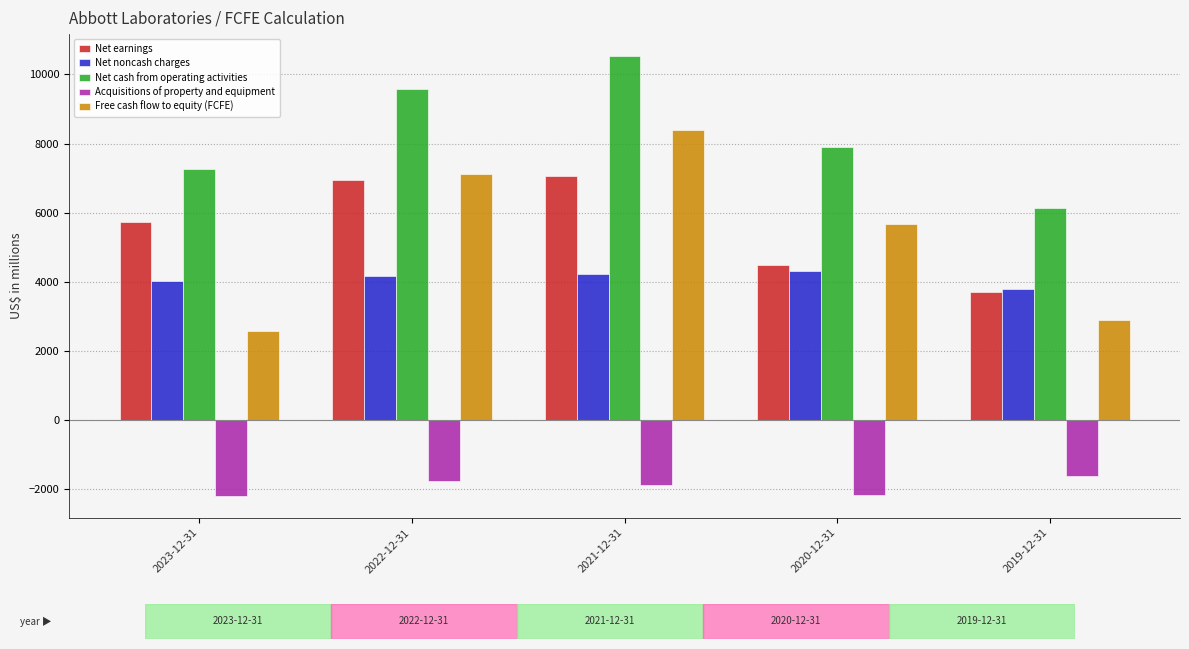

List the labels in order of Net cash from operating activities value, largest first.

2021-12-31, 2022-12-31, 2020-12-31, 2023-12-31, 2019-12-31